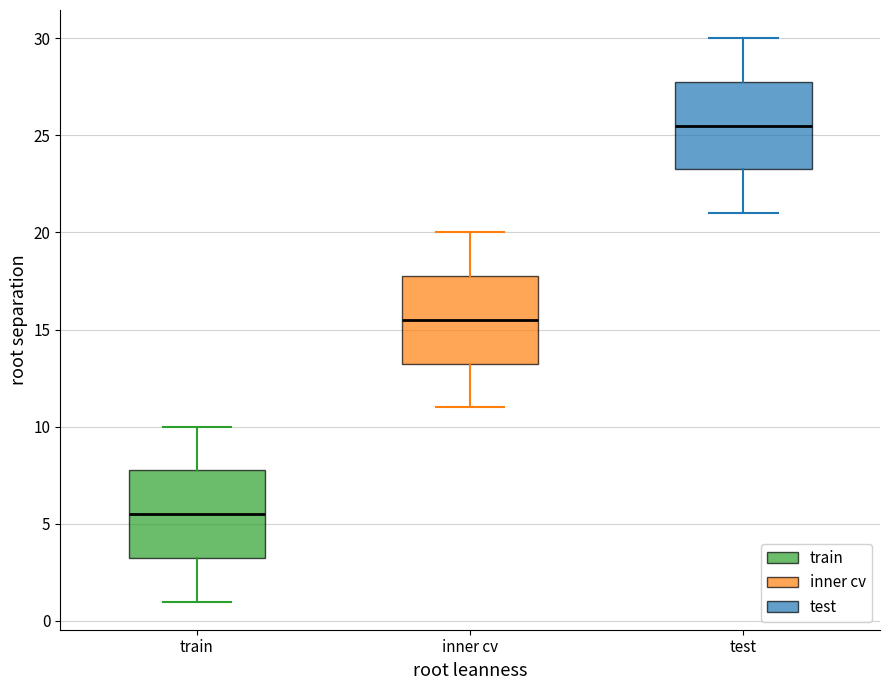

Where is the lower edge of the box for train on the y-axis? The values are not printed on the chart, so give them approximately, as read against the axis.

3.5